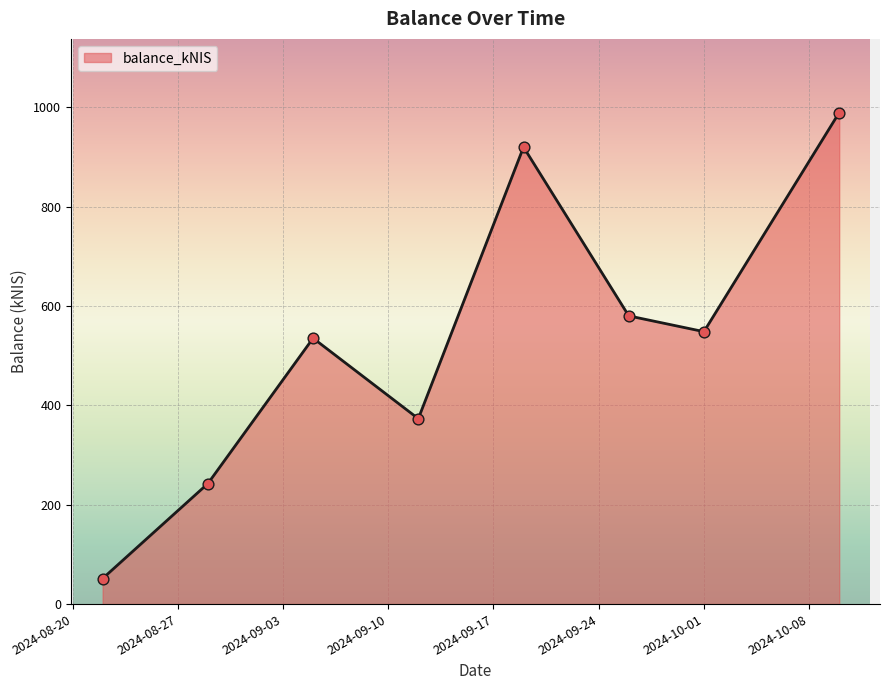

What is the smallest value displayed?

51.5